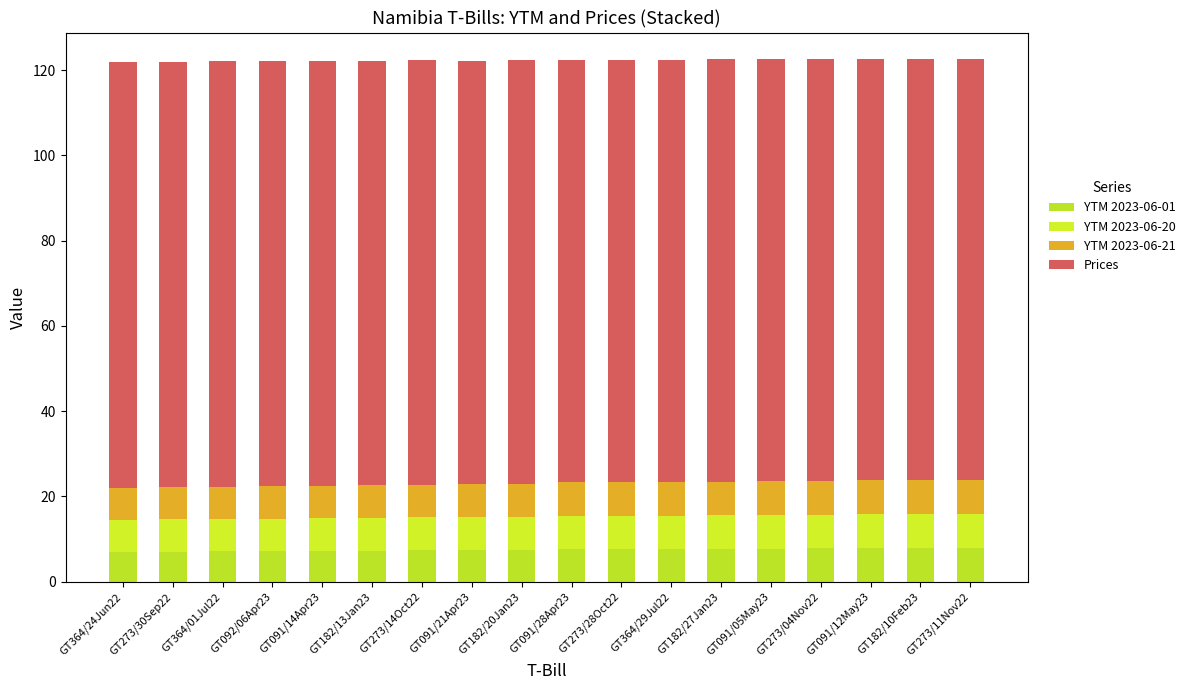

What is the sum of the YTM 2023-06-21 values at GT091/14Apr23 and GT091/28Apr23?

15.5